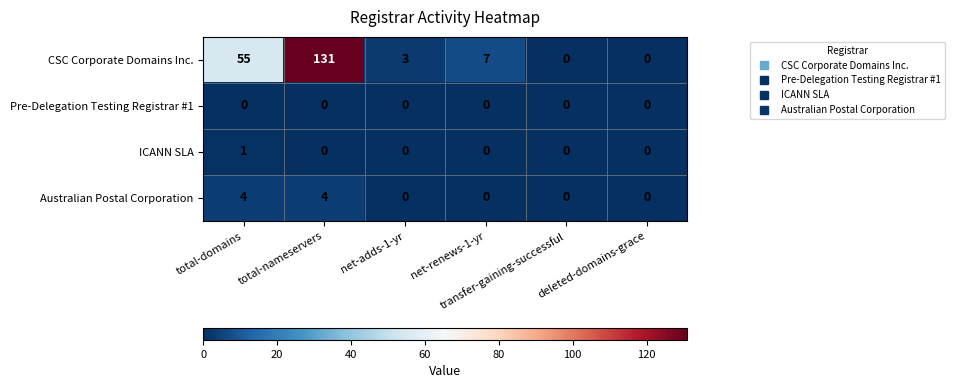

Count the number of categories in the chart.

6